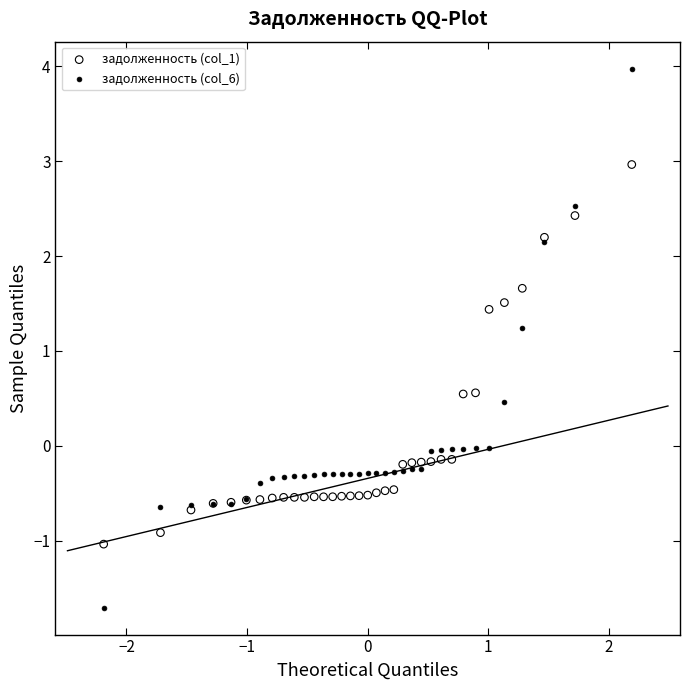

What are all the series names shown in the legend?

задолженность (col_1), задолженность (col_6)